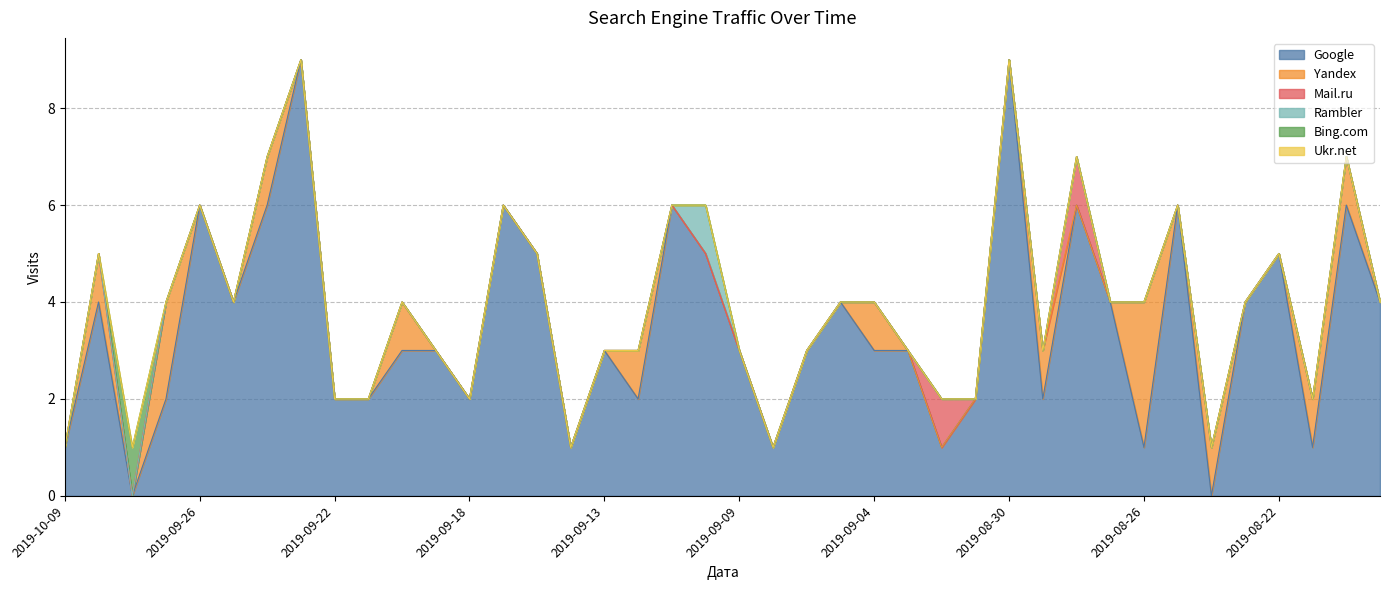

What are all the series names shown in the legend?

Google, Yandex, Mail.ru, Rambler, Bing.com, Ukr.net